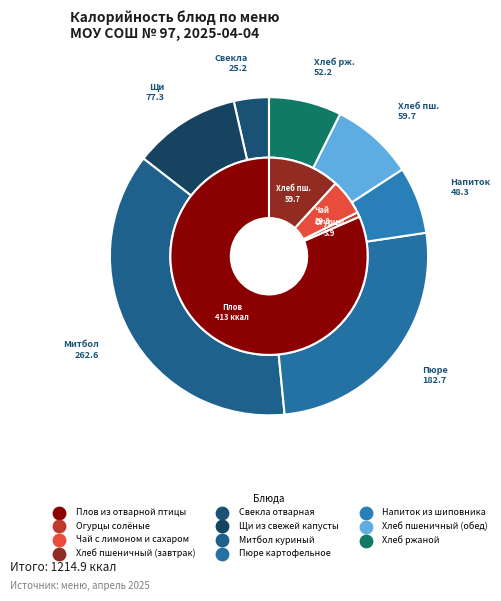

Is there a majority slice in this chart?

No